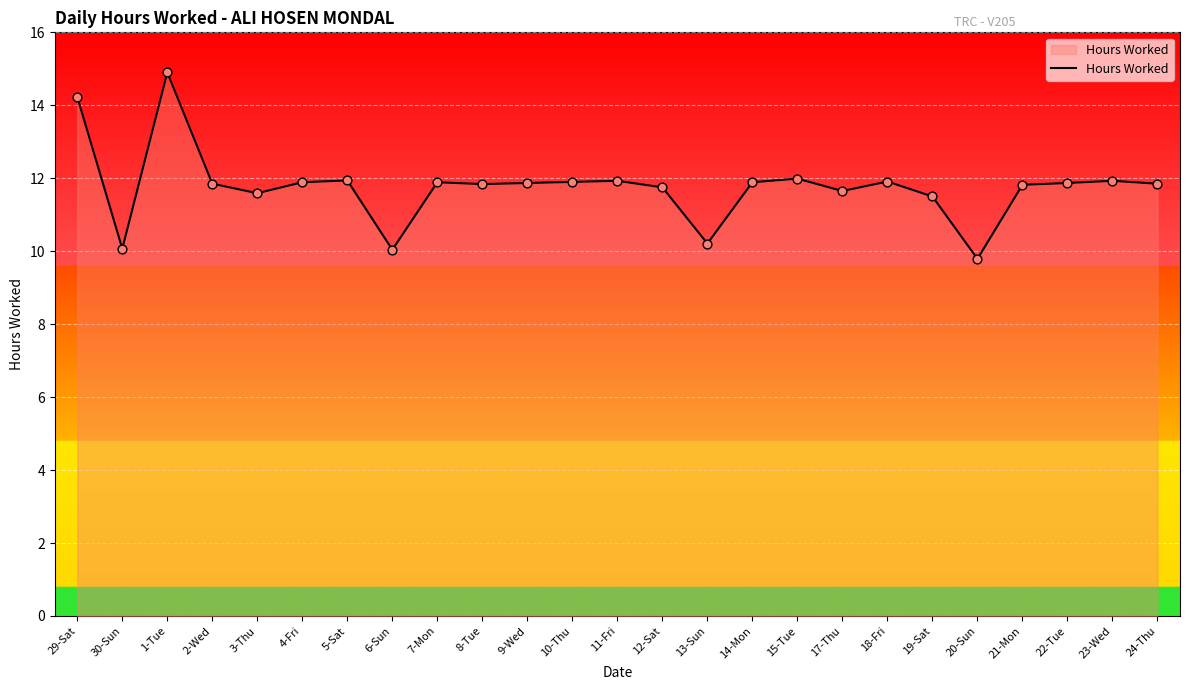

What is the ratio of the value at 24-Thu to the value at 7-Mon?

1.0